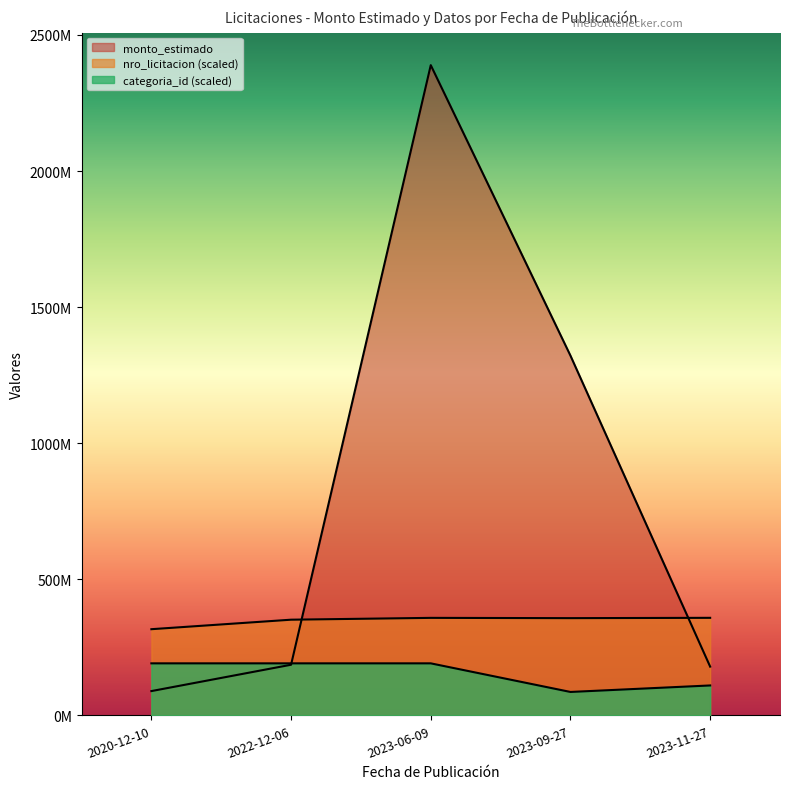

Reading left to right, what are all the values shown in this chart?

monto_estimado: 89192712.0	186000000.0	2389178628.0	1321755248.0	179076854.0
nro_licitacion: 316613570.7	351521069.2	358232956.1	357209364.1	358376794.2
categoria_id: 191134290.2	191134290.2	191134290.2	86010430.6	109902216.9